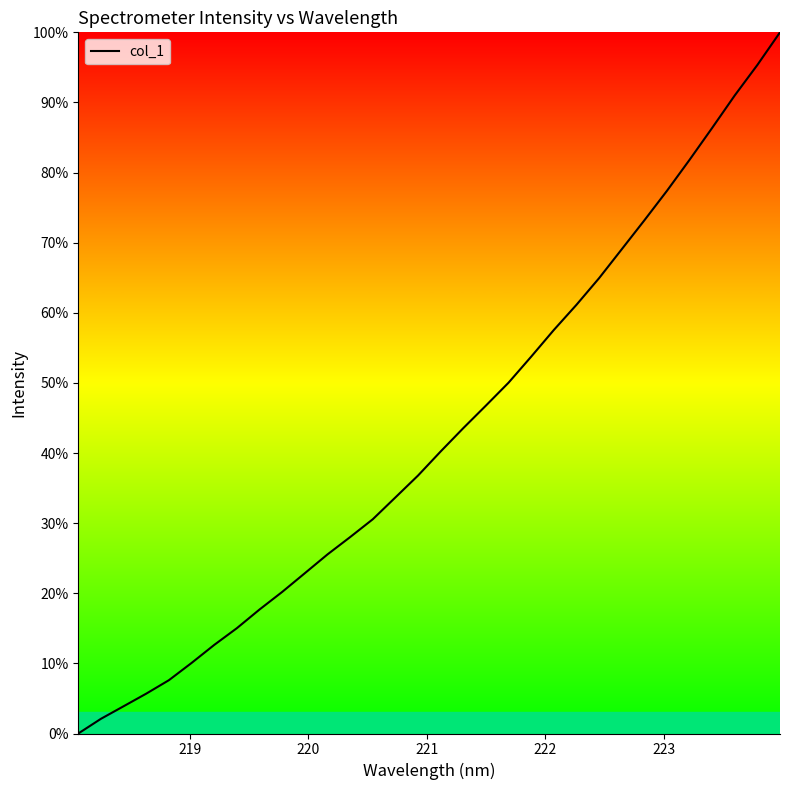

True or false: the data has more than 2 interior local peaks.

False